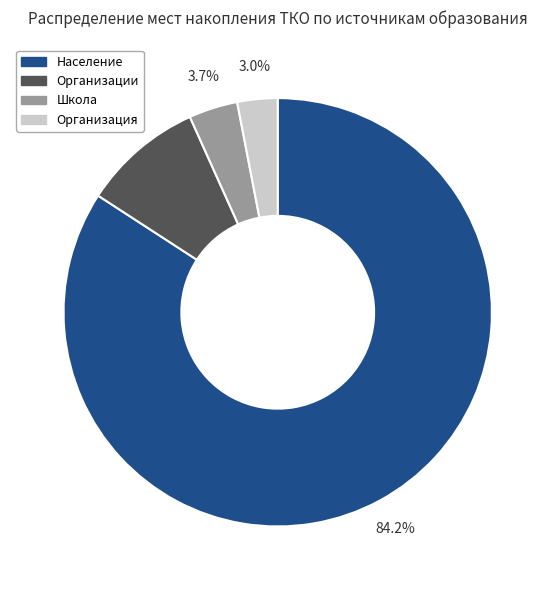

Which category has the biggest portion of the pie?

Население